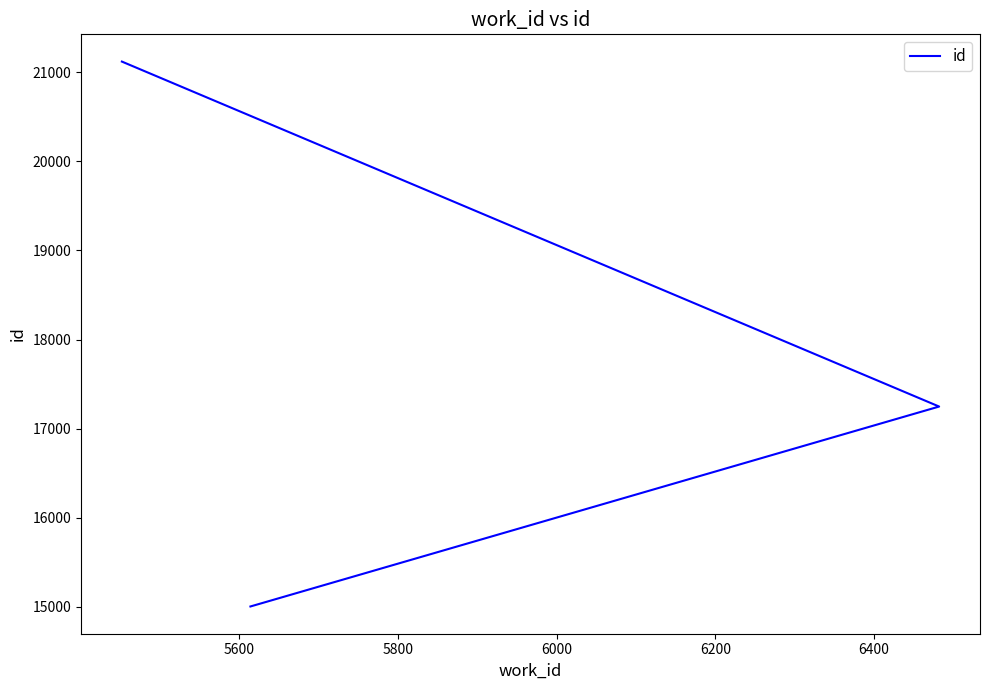

How many lines are shown in the chart?

1